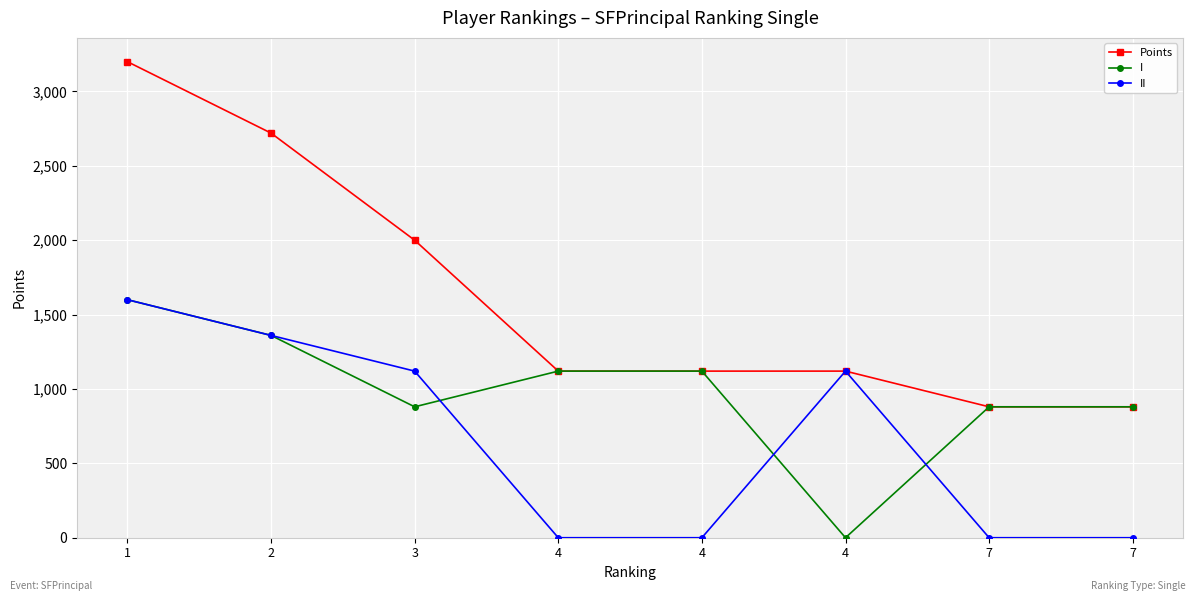

Which series has the widest spread of values?

Points